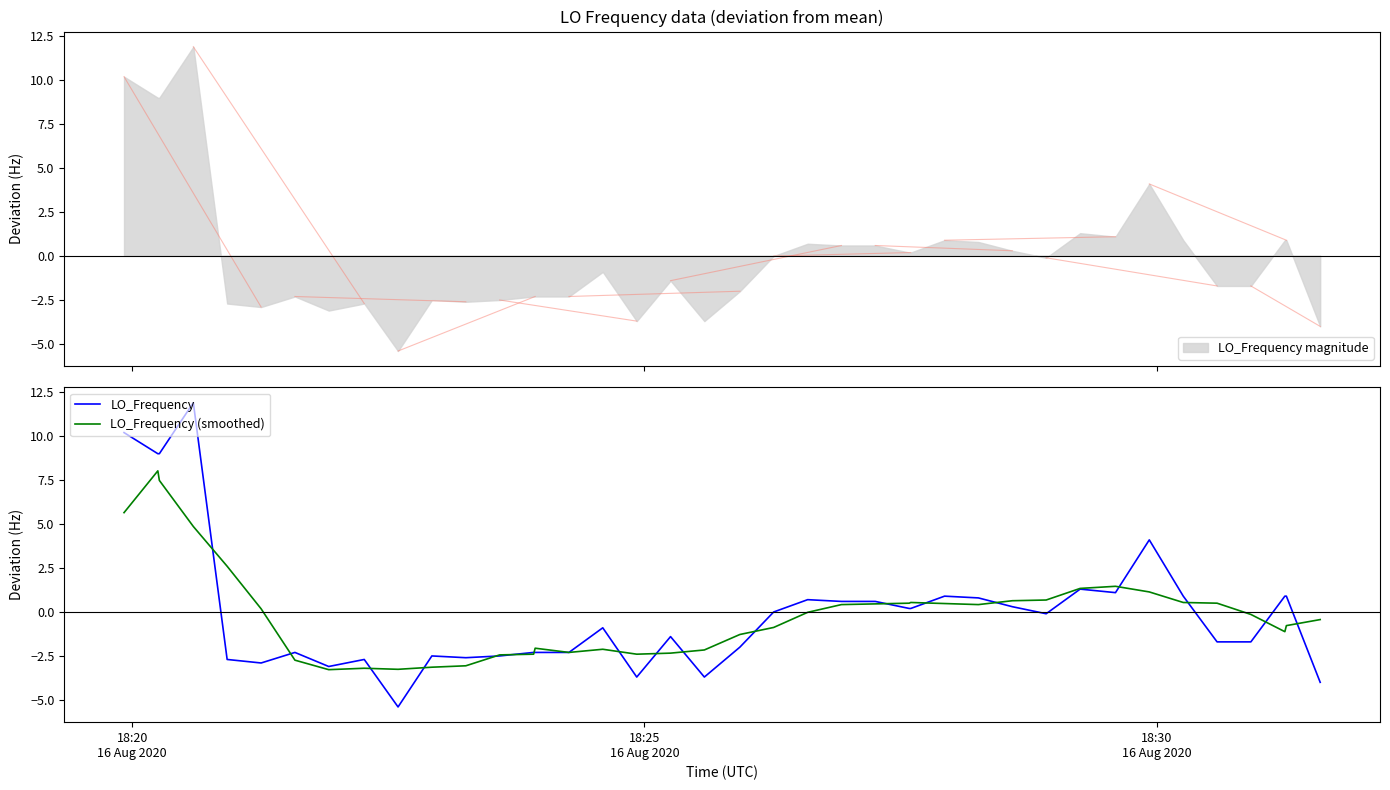

True or false: LO_Frequency has more than 2 interior local peaks.

True